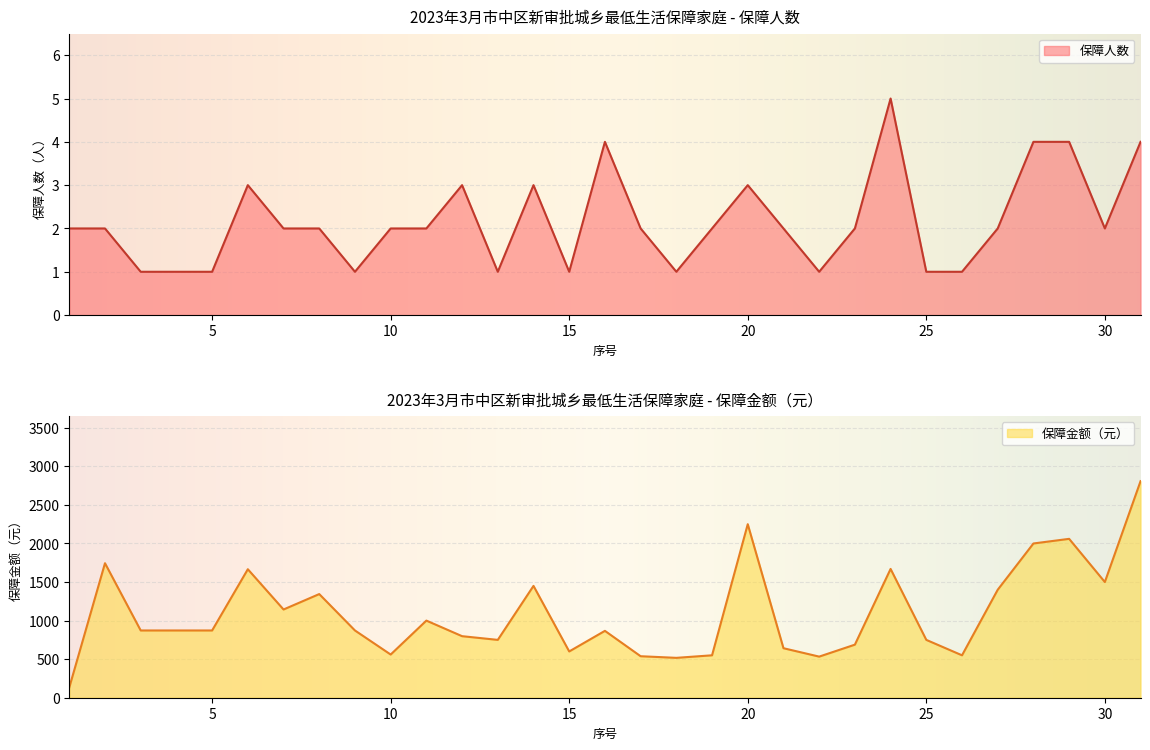

Which series has the largest total across all categories?

保障金额（元）